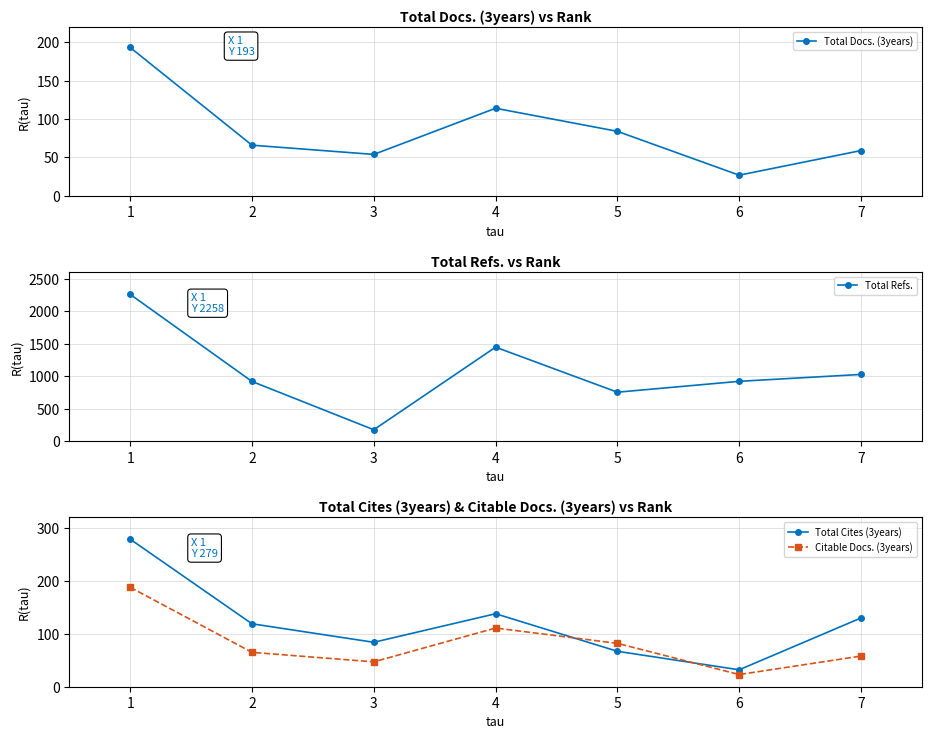

How many lines are shown in the chart?

4